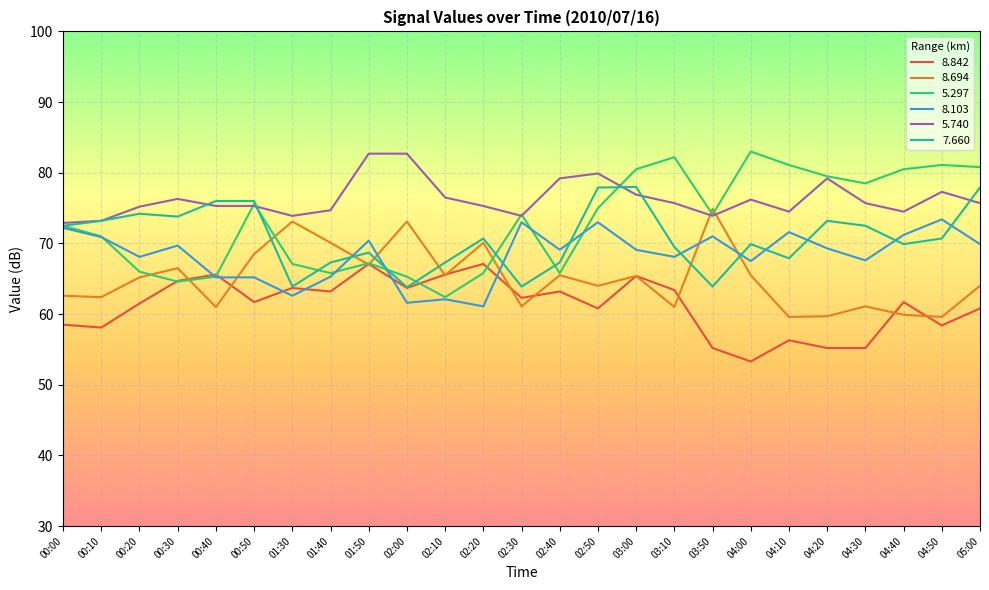

True or false: 5.740 has a value of 31.1 at 00:10.

False